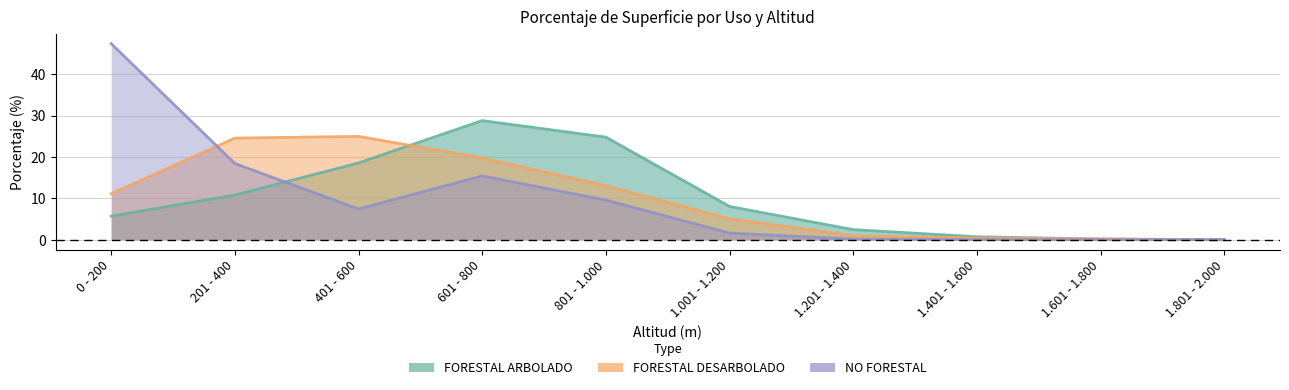

Is the value of FORESTAL DESARBOLADO at 0 - 200 greater than the value of NO FORESTAL at 801 - 1.000?

Yes